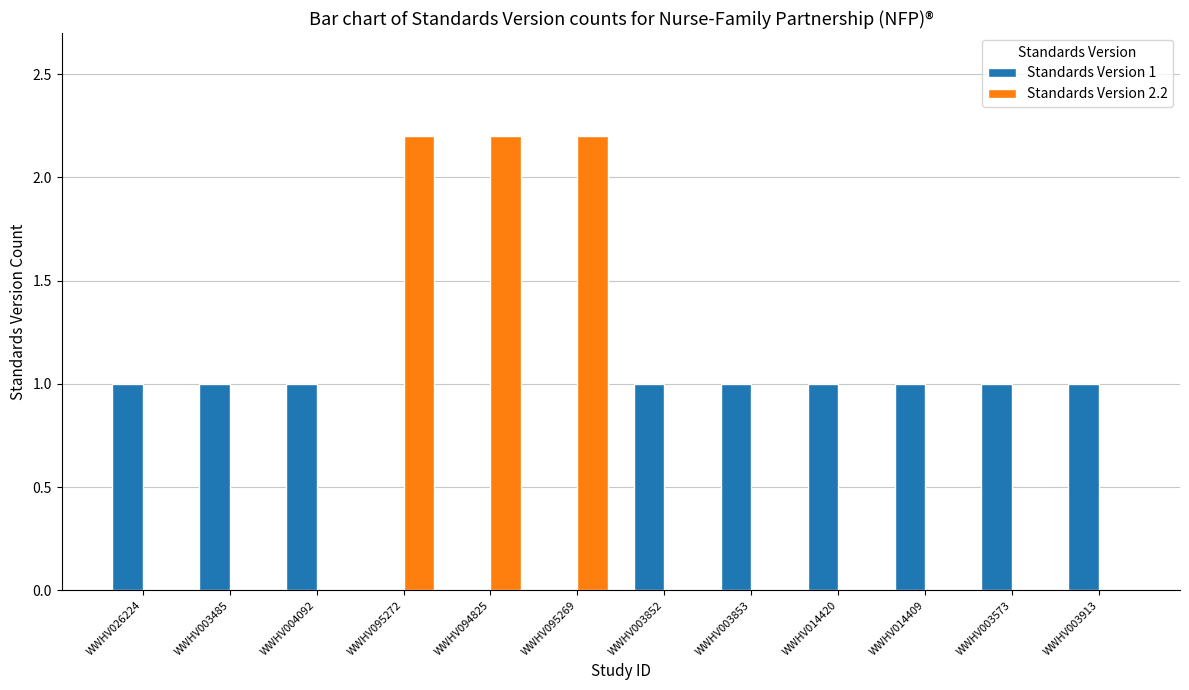

True or false: Standards Version 1 has a value of 1.0 at WWHV003913.

True